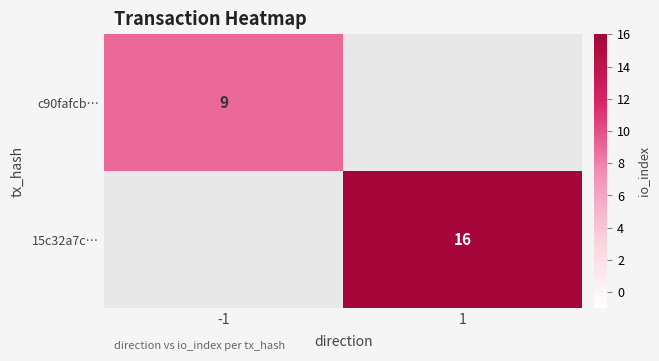

Is it true that c90fafcb… equals 9 at -1?

True